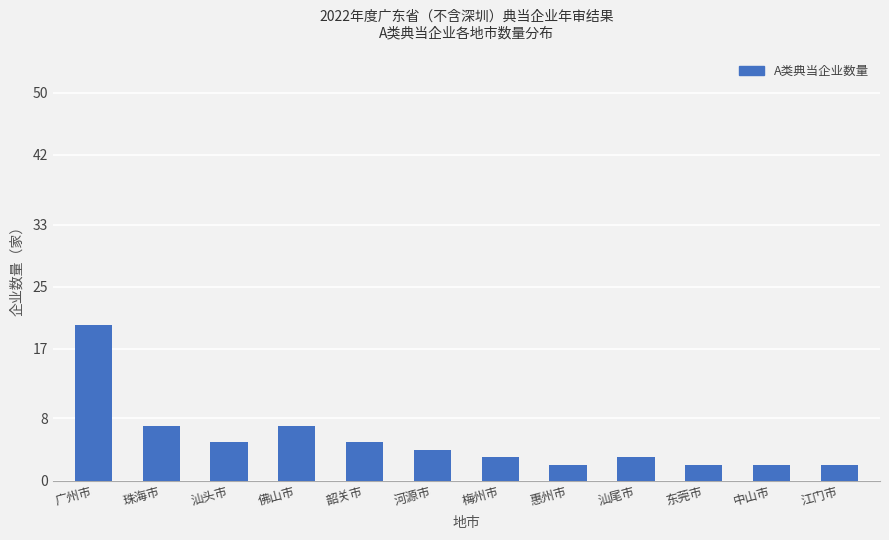

What value does the data have at 河源市, to the nearest 5?

5